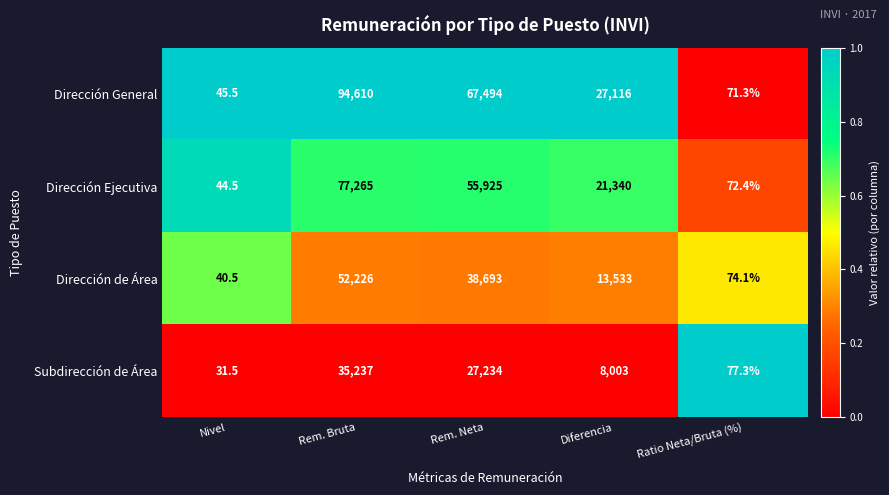

Where is Dirección de Área nearest to the value 26133?

Rem. Neta